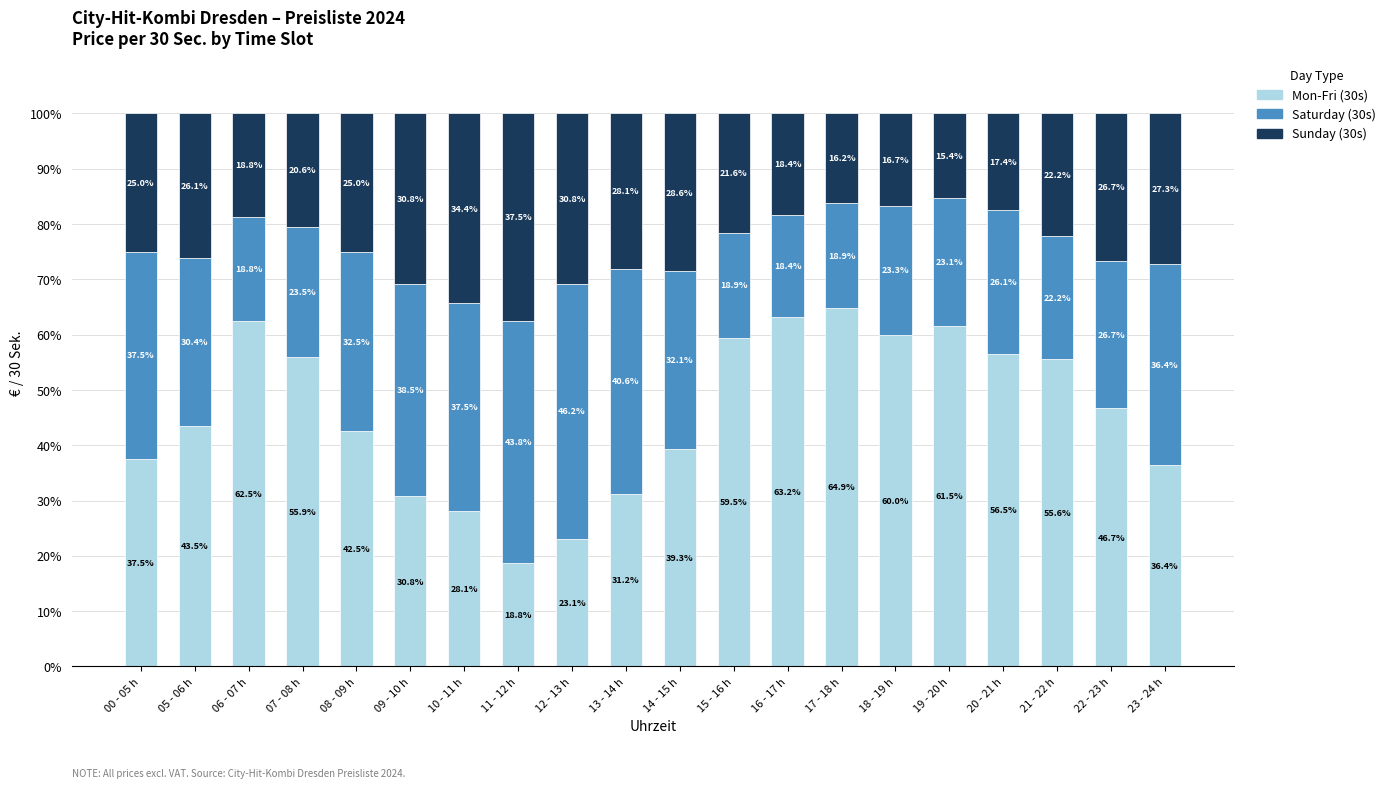

What value does the Mon-Fri (30s) series have at 15 - 16 h?

59.5